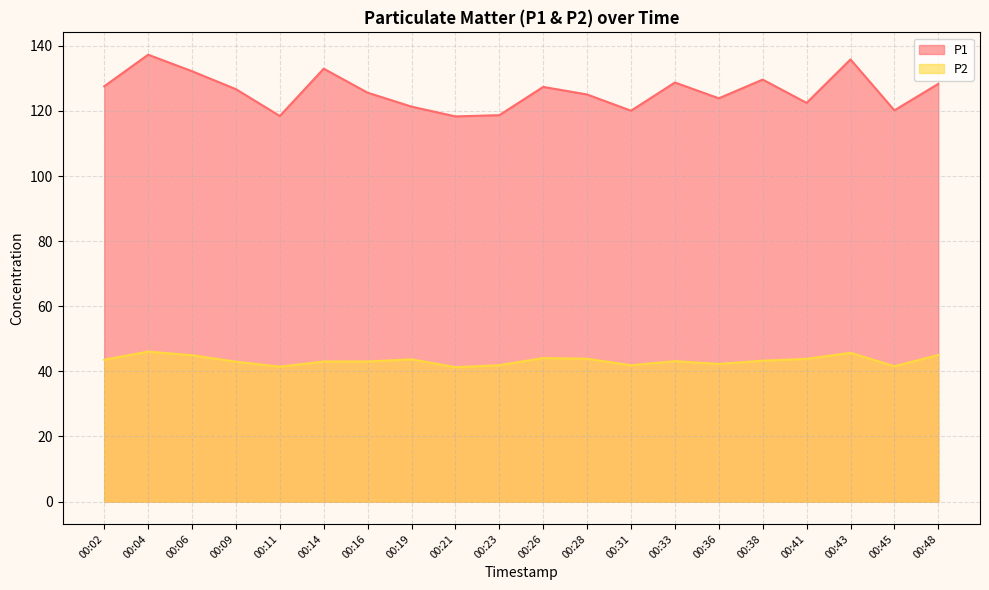

What is the approximate value of P2 at 00:04?

46.1